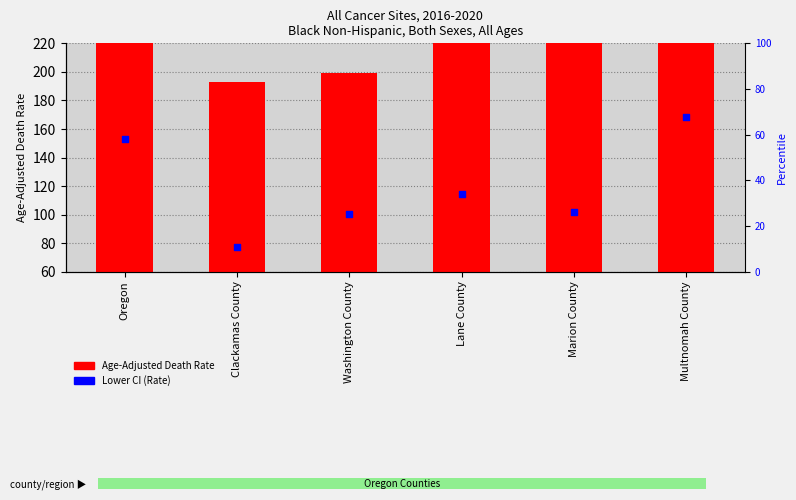

What are all the series names shown in the legend?

Age-Adjusted Death Rate, Lower CI (Rate)